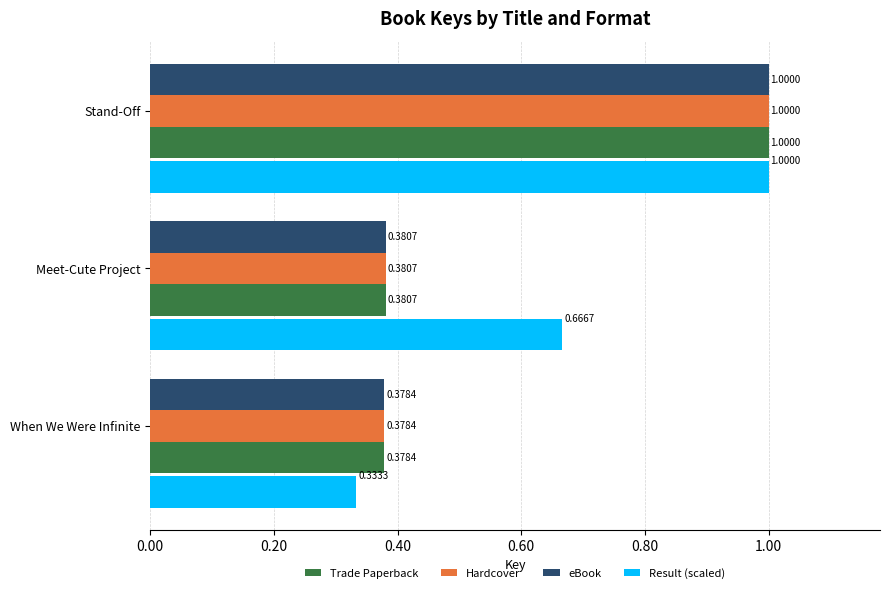

What is the sum of all eBook values?

1.8